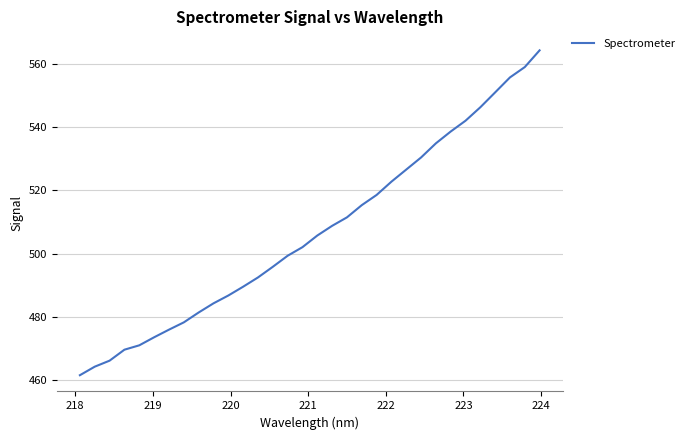

Does the chart have visible grid lines?

Yes